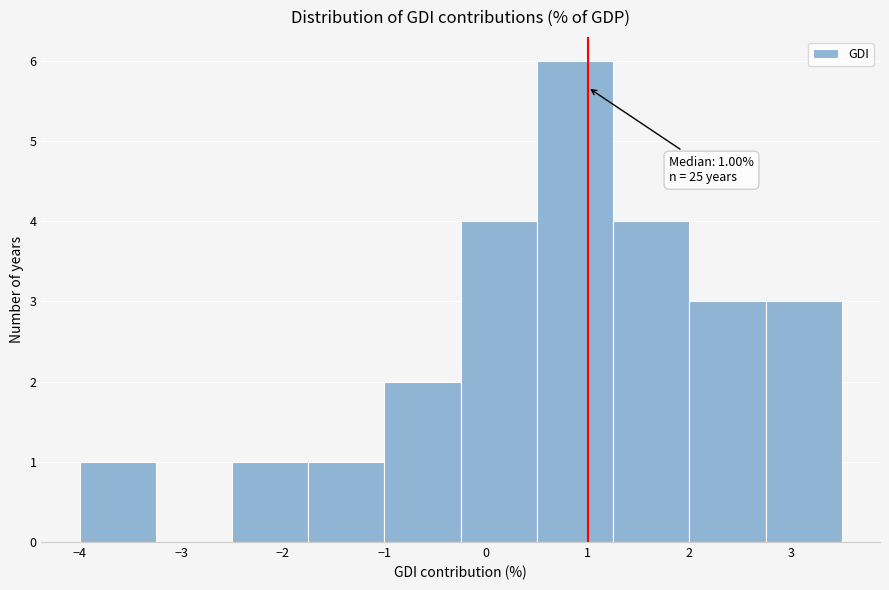

Over which range of the x-axis is the bar tallest?

0.50 to 1.25